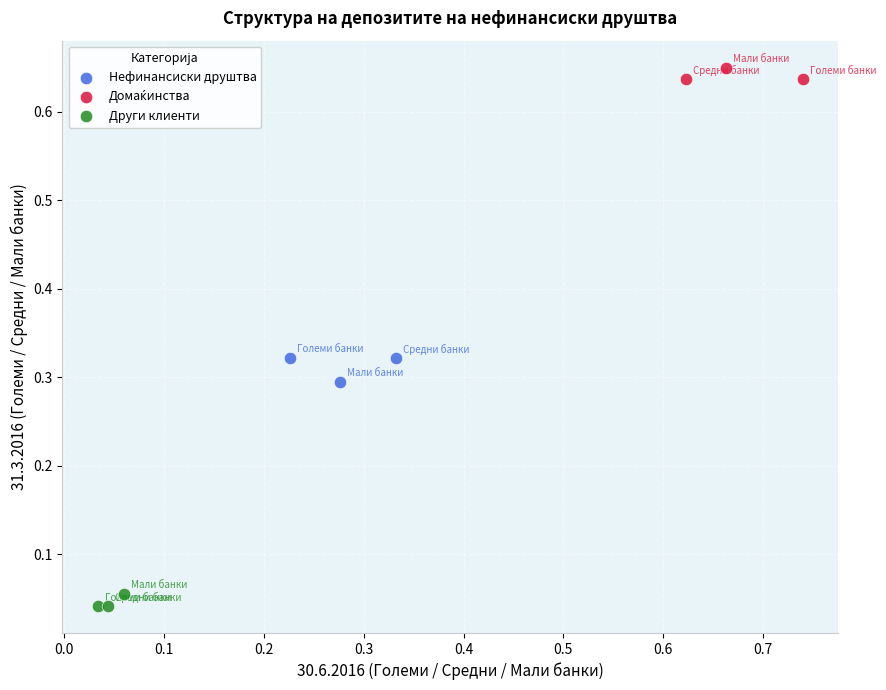

Which series reaches the minimum Y coordinate?

Други клиенти